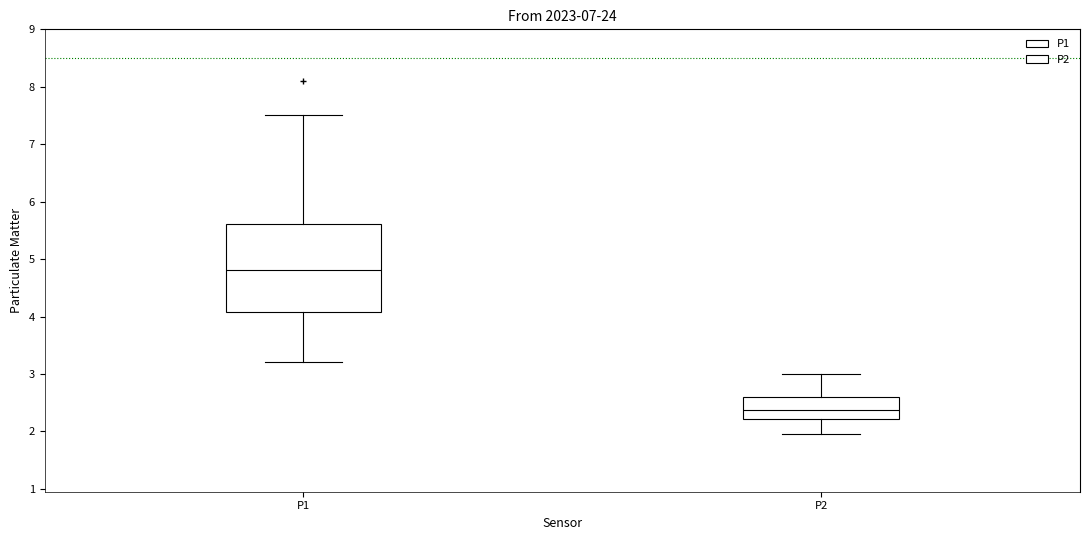

Which box has the lowest median line?

P2